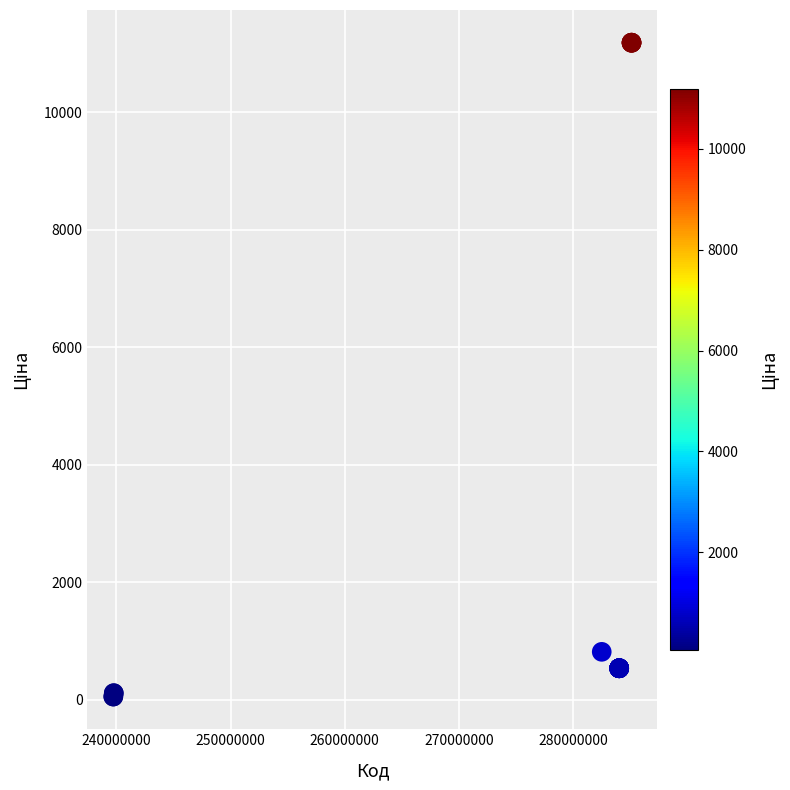

What Y value in the scatter plot is closest to 5622?

818.5